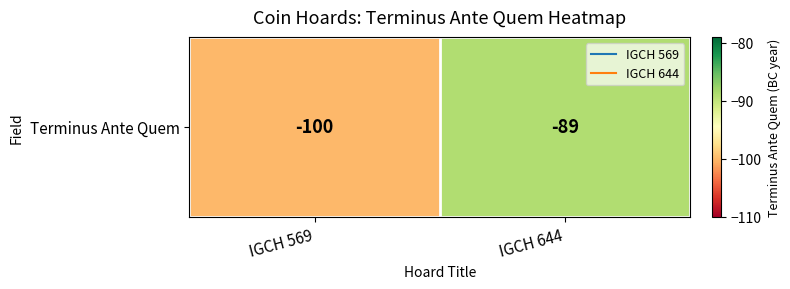

What is the change in value from IGCH 569 to IGCH 644?

+11